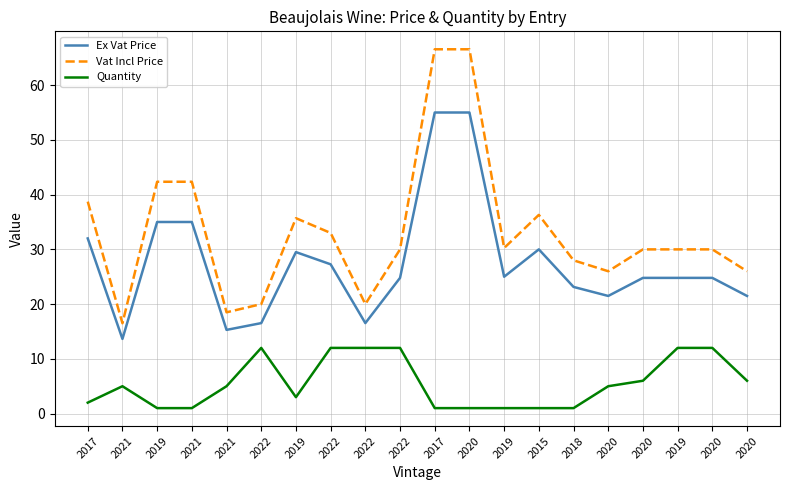

Is this an area chart (filled region under the line)?

No